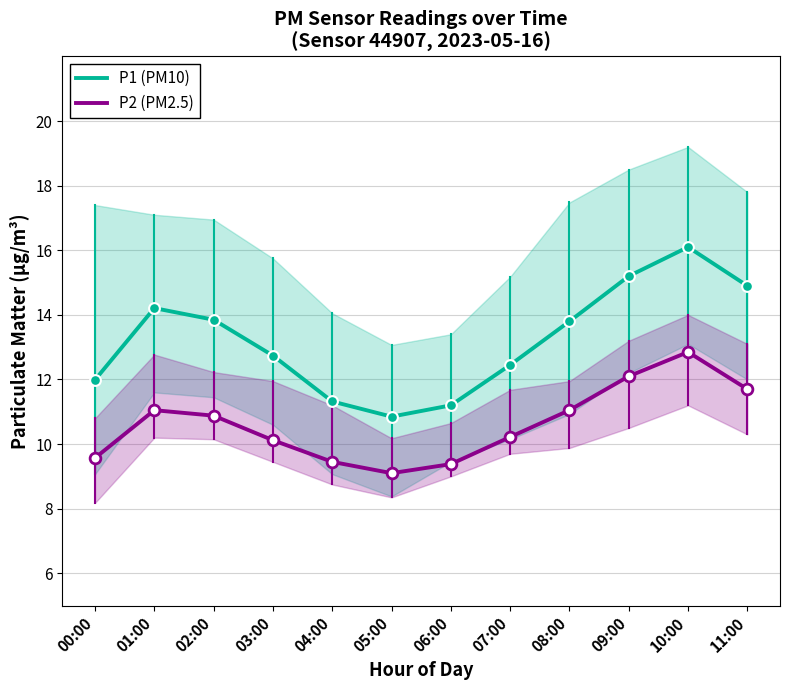

Is the value of P2 (PM2.5) at 07:00 greater than the value of P1 (PM10) at 08:00?

No